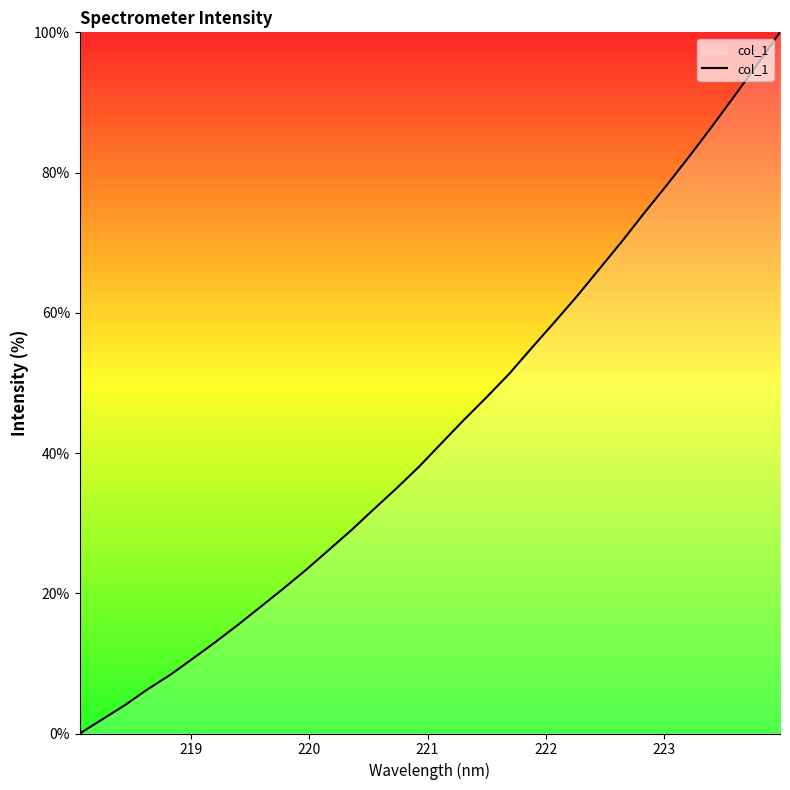

What is the greatest value displayed?

100.0